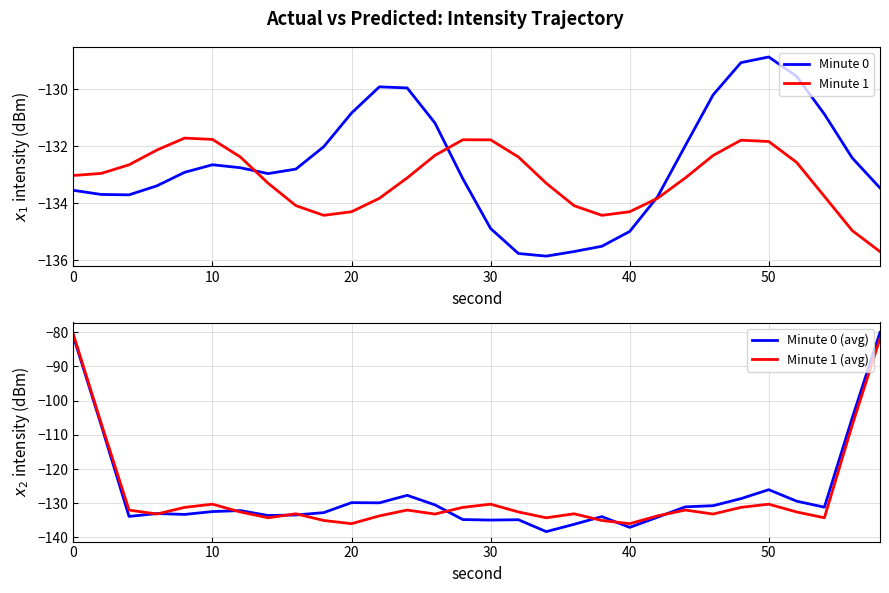

How many intersections are there between Minute 0 (avg) and Minute 1 (avg)?

9